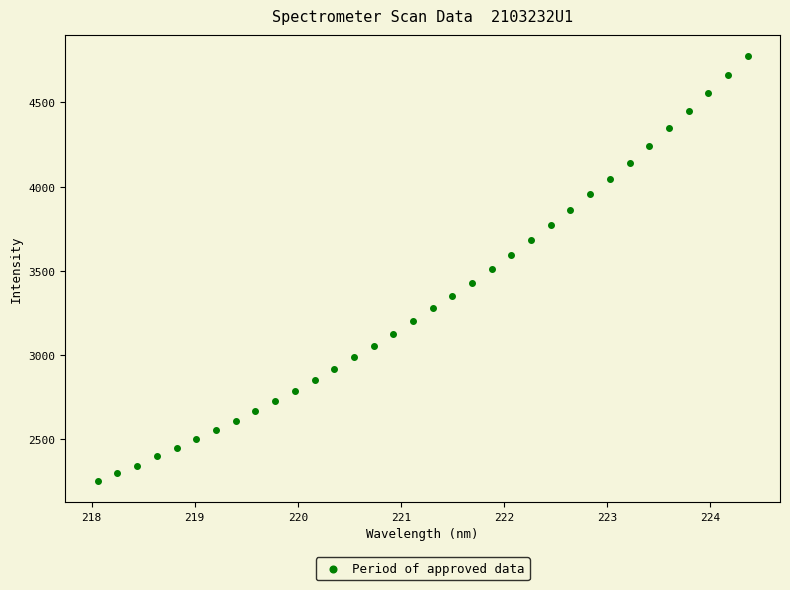

What is the range of X values (max minus min)?

6.3